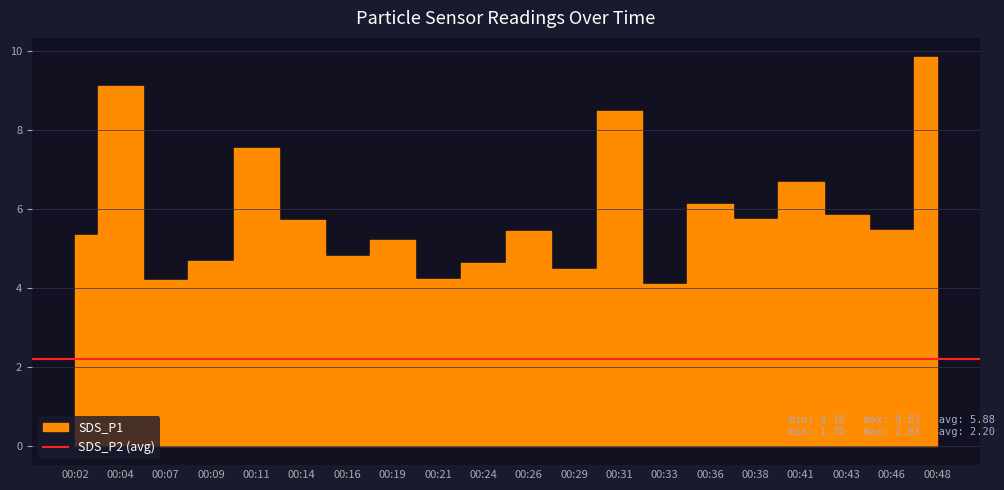

Which label corresponds to the smallest value in the chart?

00:33